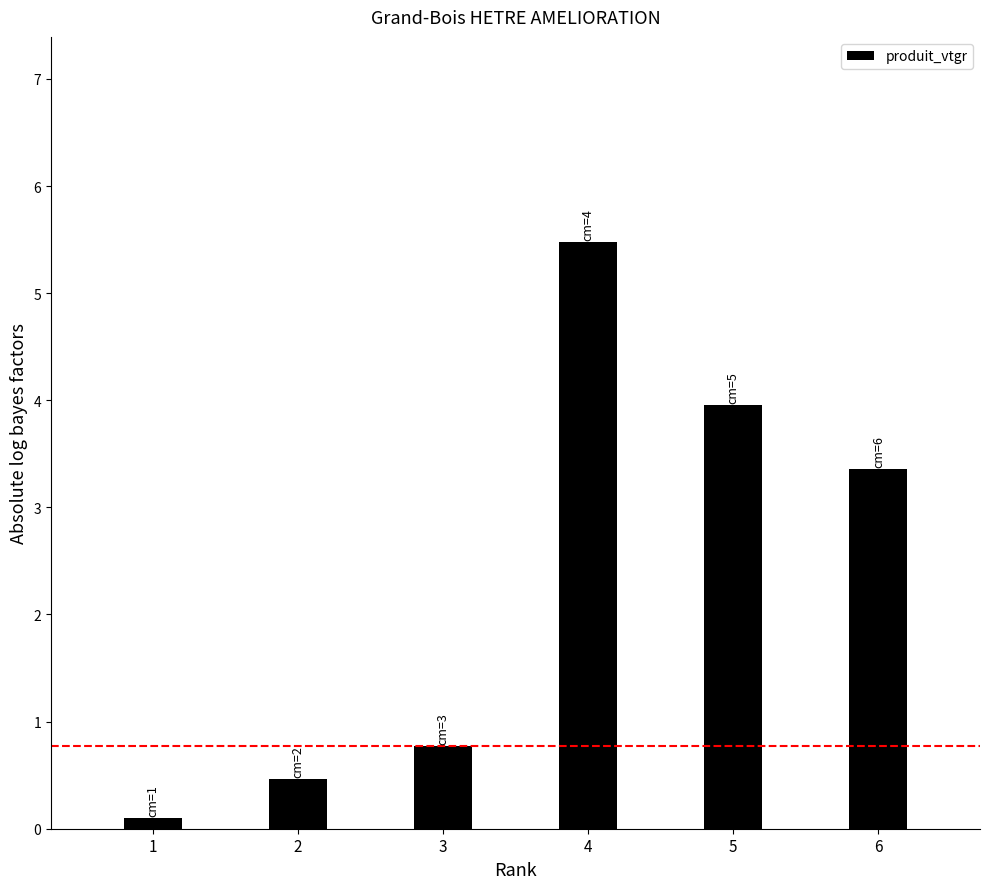

Is it true that the value at 1 is 0.1?

True